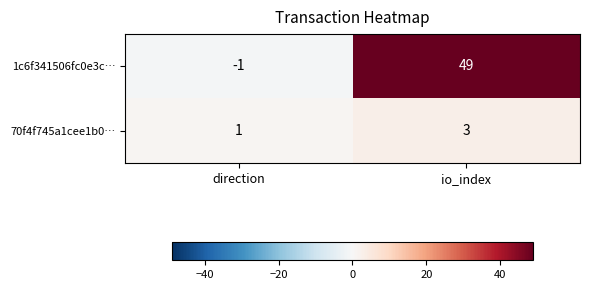

What is the minimum value shown in the chart?

-1